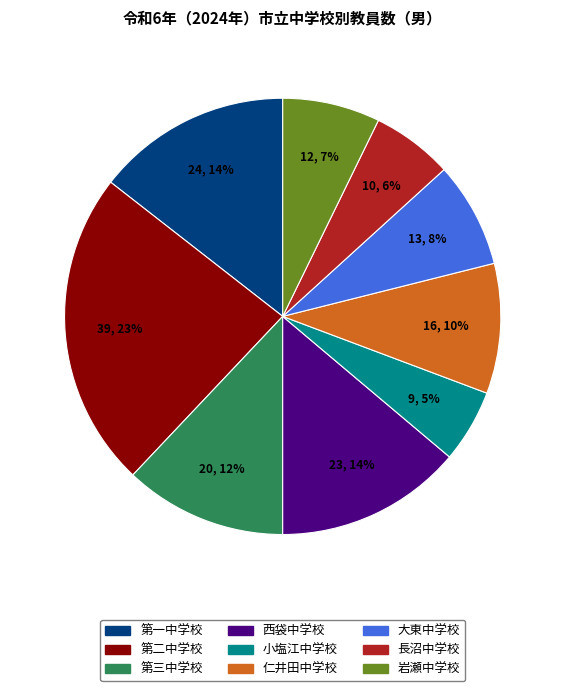

What is the smallest slice in the pie chart?

小塩江中学校